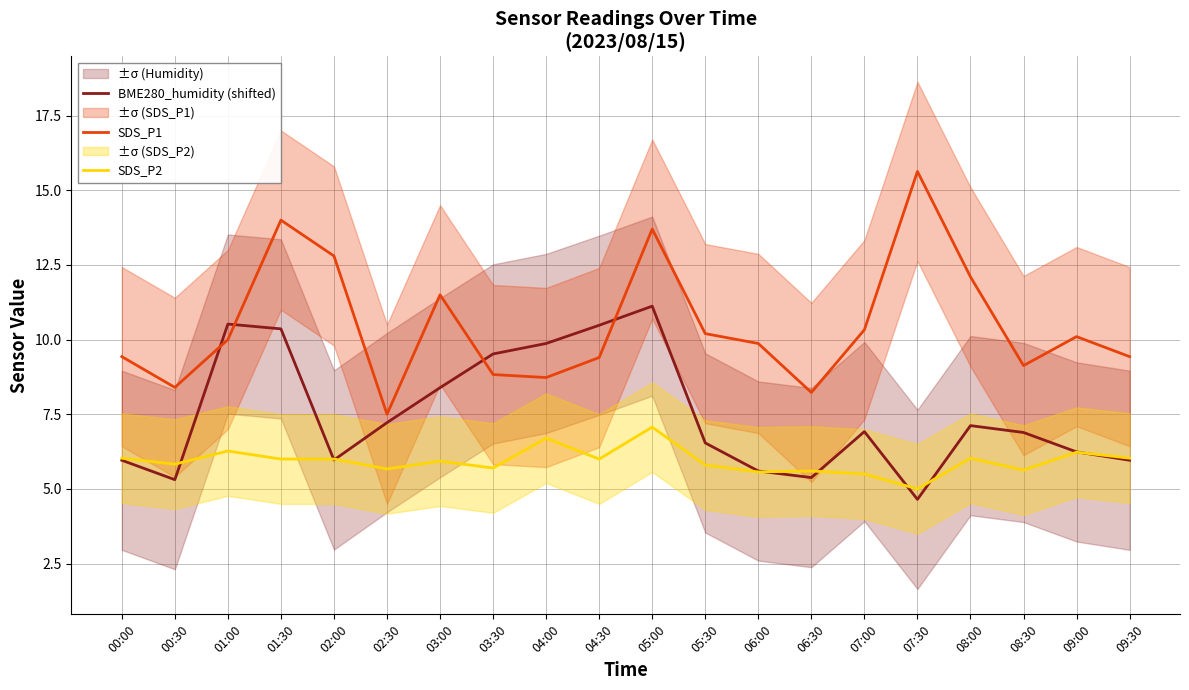

What is the lowest value of the SDS_P1 series?

7.5